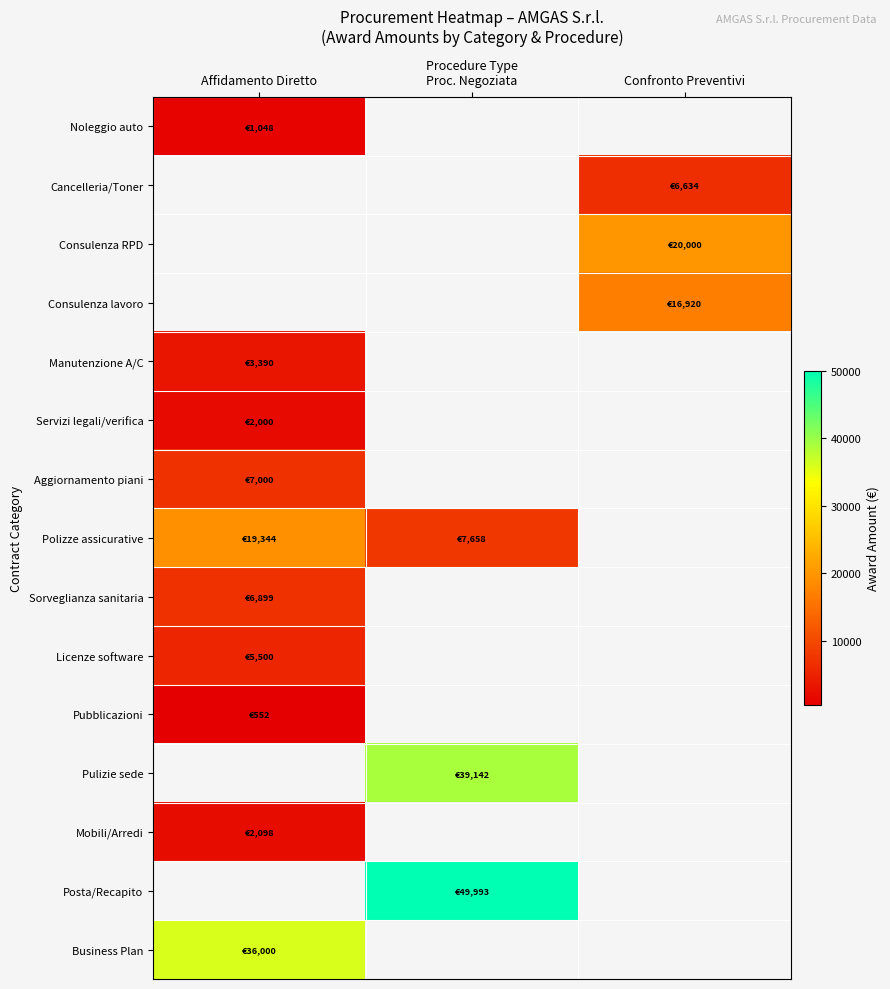

How many values in the Posta/Recapito series exceed 49992?

1